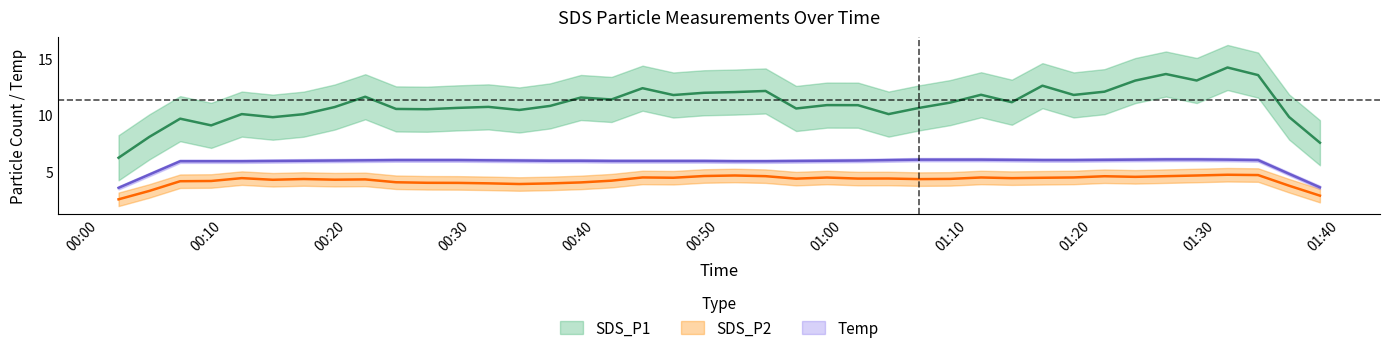

At which category does Temp reach its first local peak?

2023/12/21 00:43:48